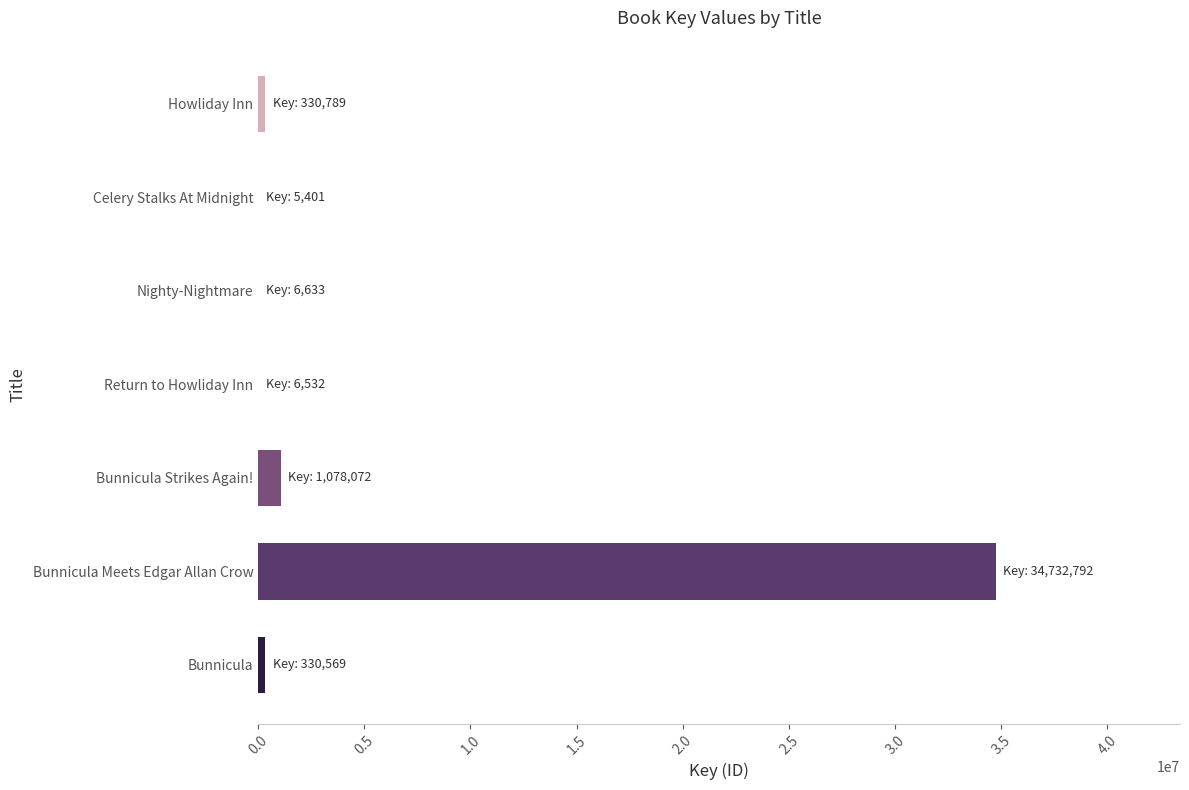

Which category has the highest value across all series?

Bunnicula Meets Edgar Allan Crow